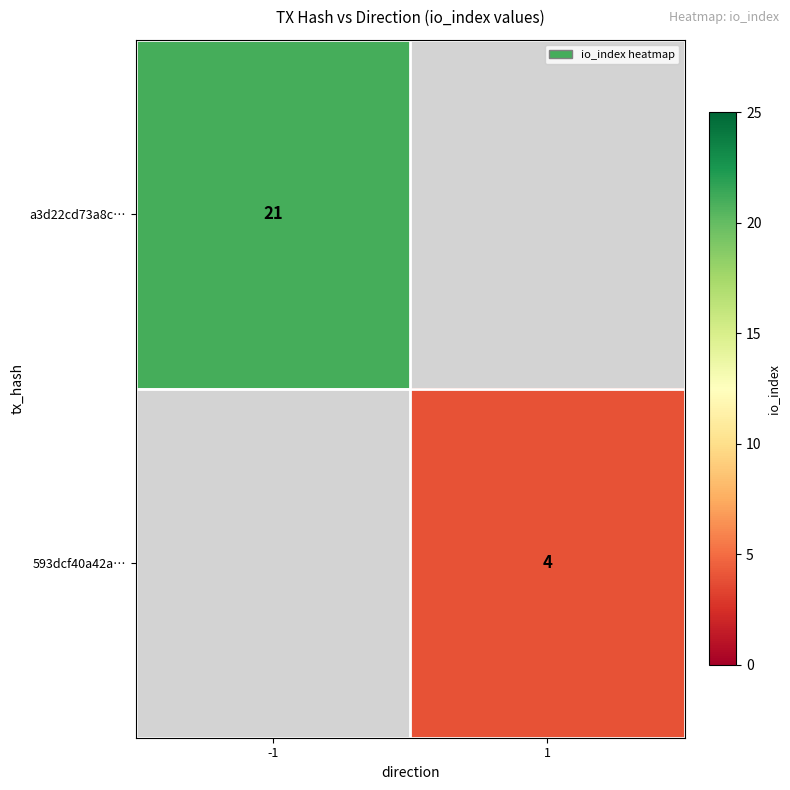

Is it true that a3d22cd73a8c… equals 21 at -1?

True